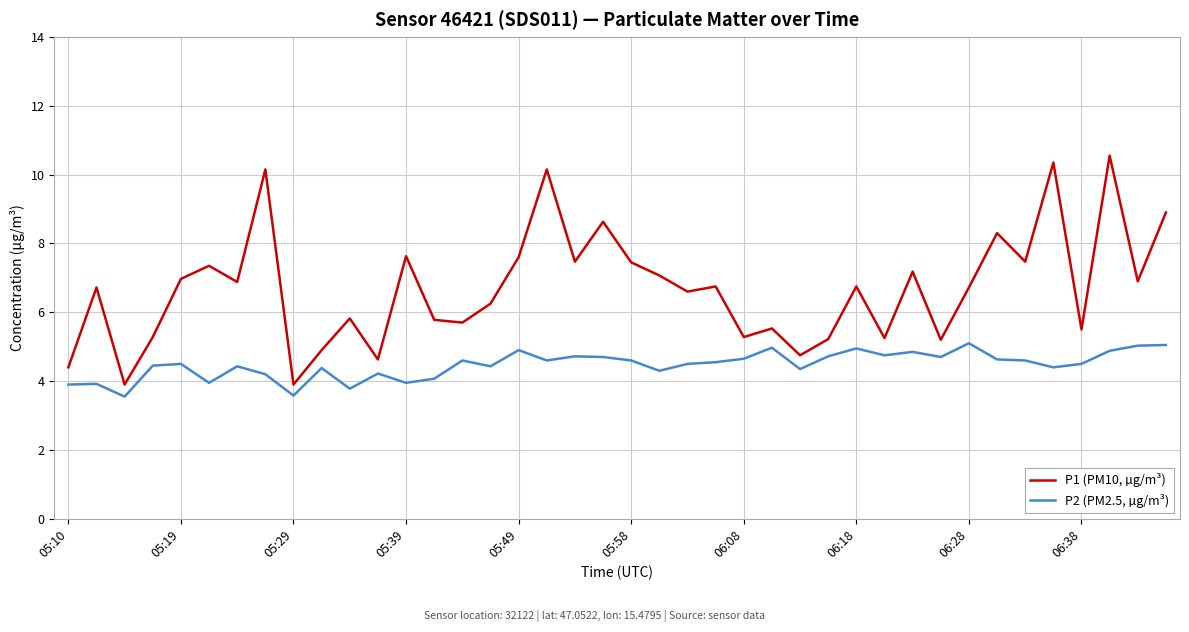

True or false: P2 (PM2.5, µg/m³) and P1 (PM10, µg/m³) cross at least once.

False